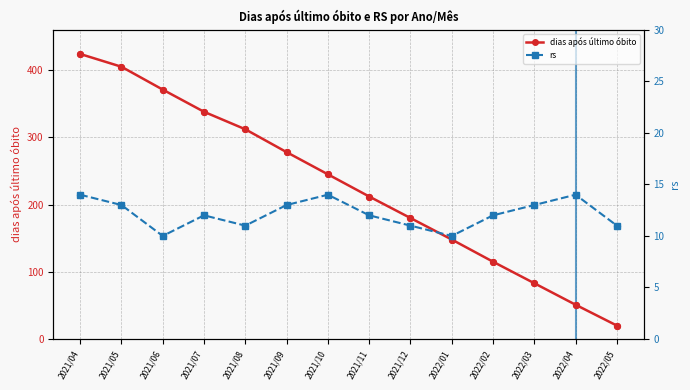

At how many categories does at least one series exceed 73?

12